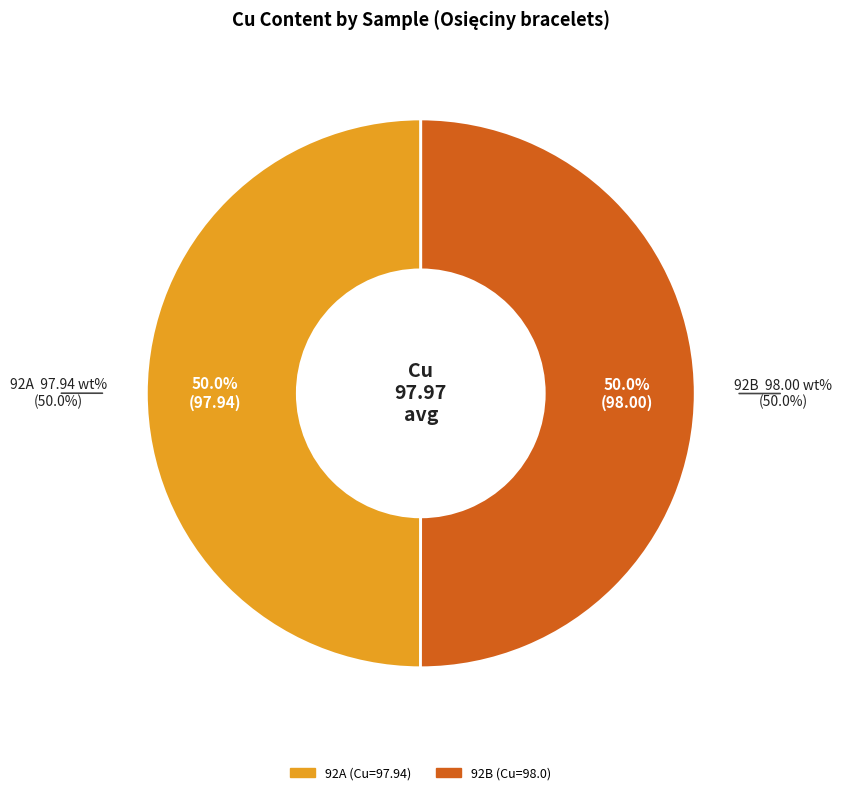

The 92B slice represents 50% of the pie. True or false?

True